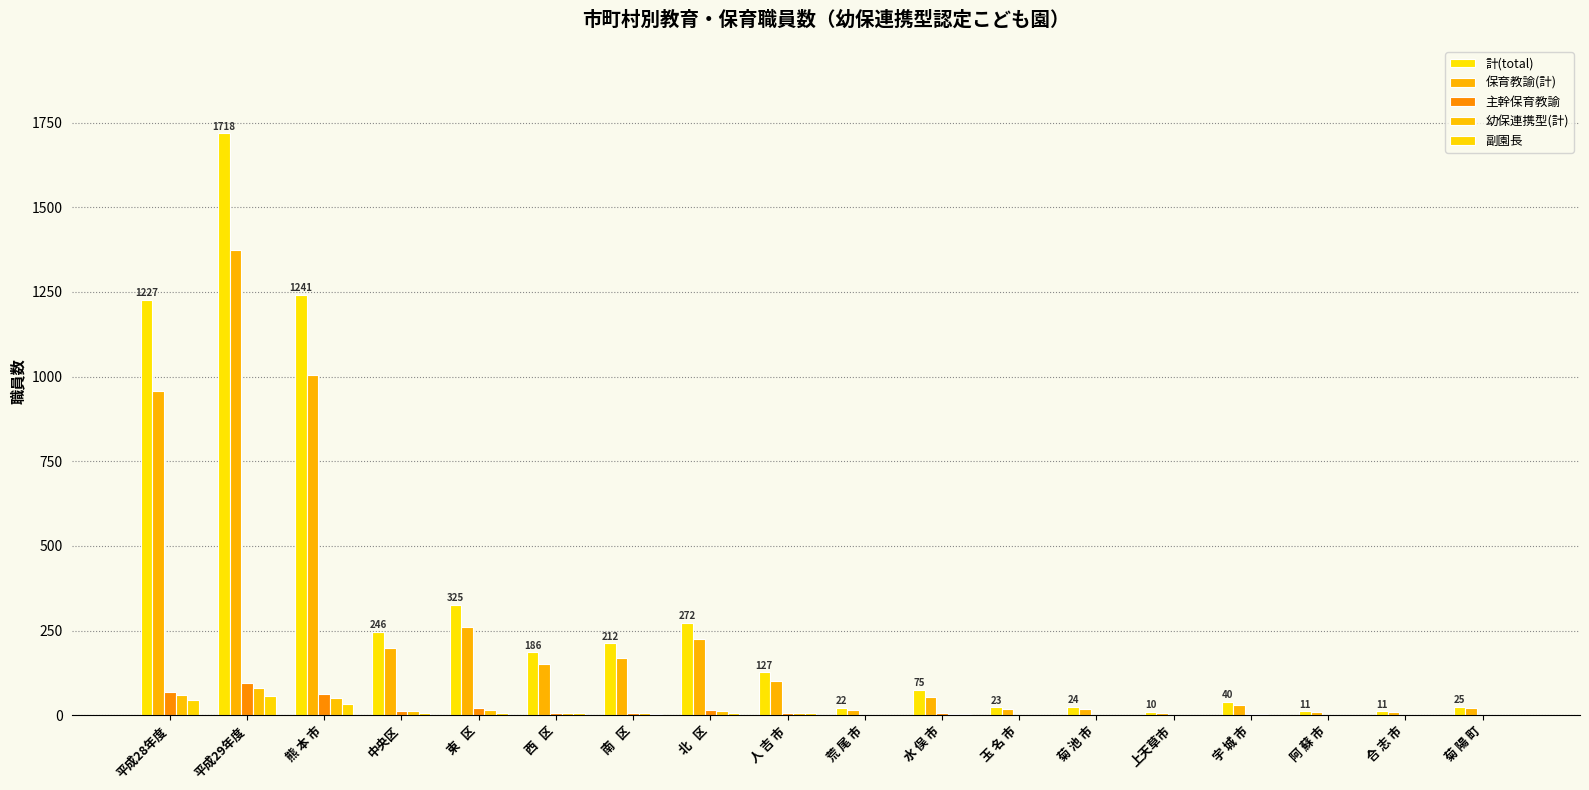

What is the sum of all 幼保連携型(計) values?

264